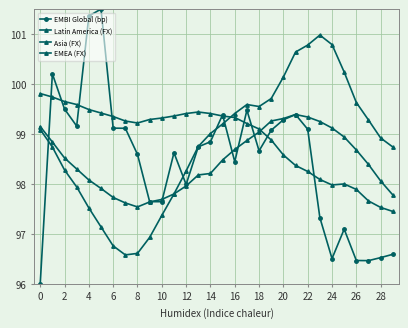

In EMBI Global (bp), how many points are higher than both neighbors (excluding endpoints)?

7